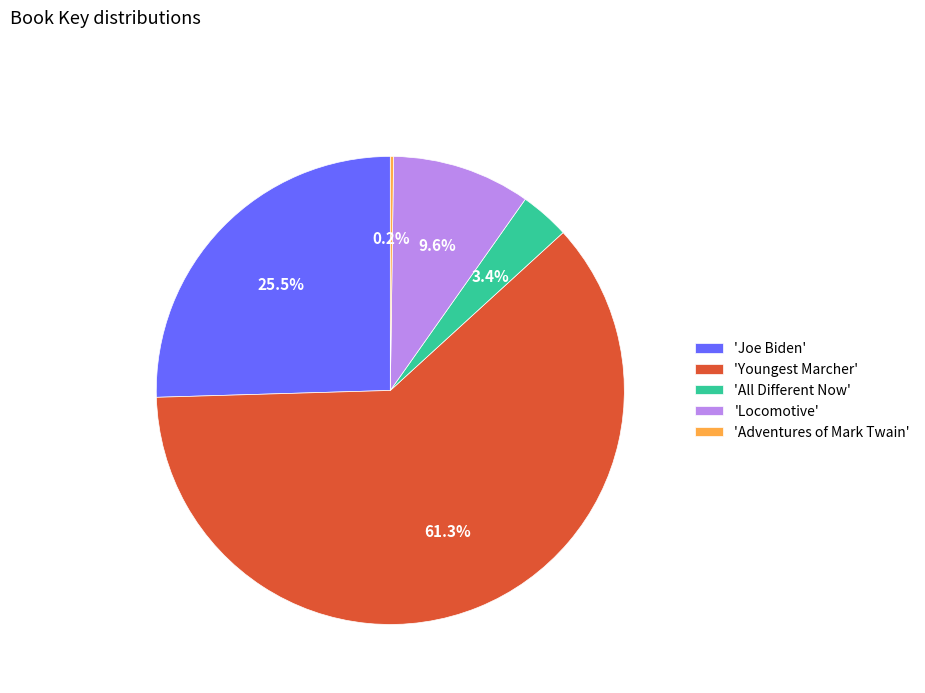

What is the largest slice in the pie chart?

'Youngest Marcher'